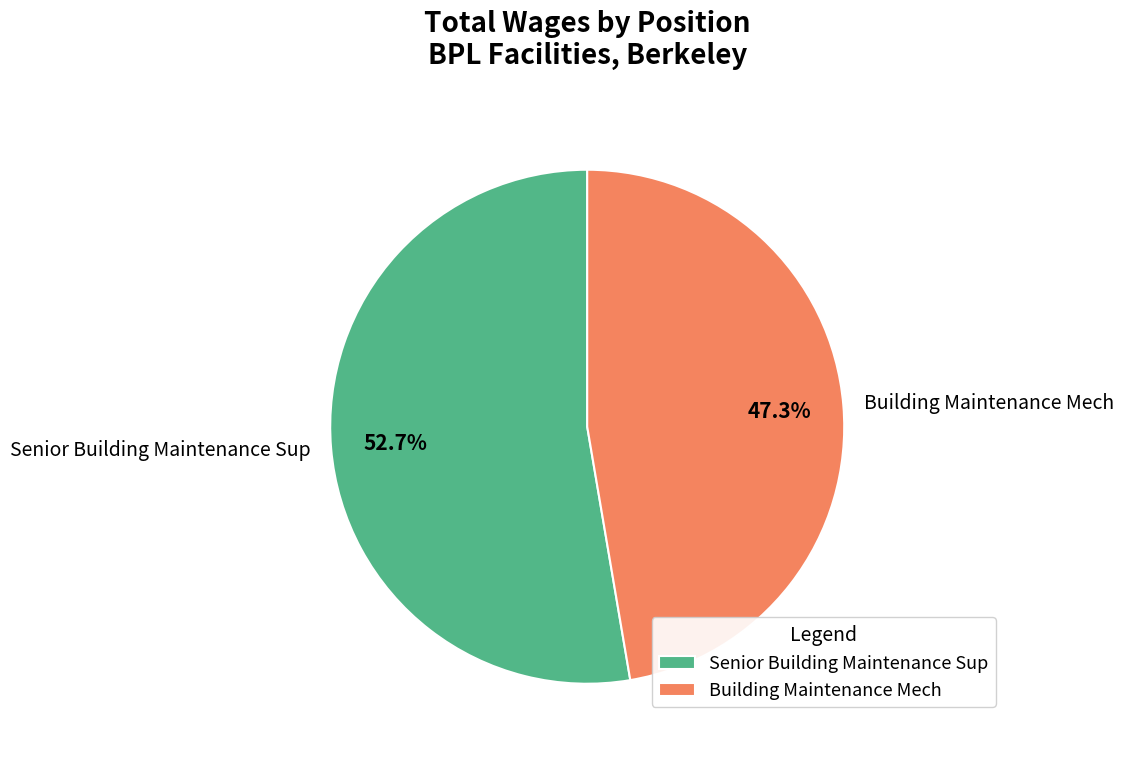

Is it true that Senior Building Maintenance Sup is 43% of the pie?

False